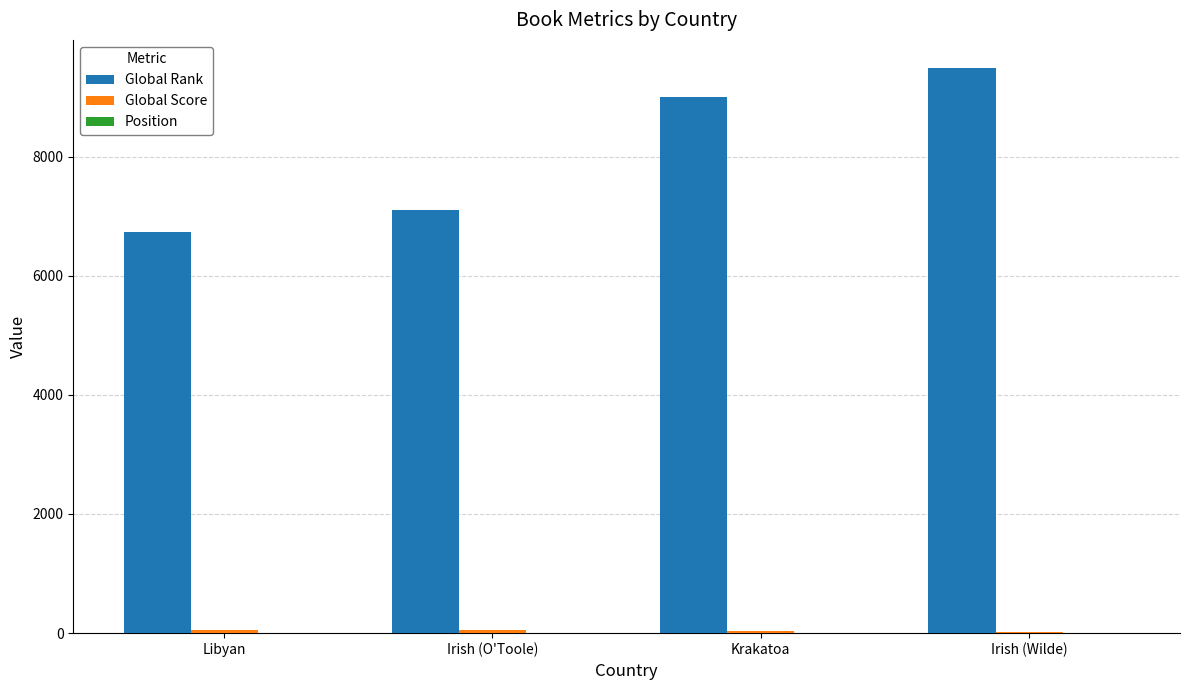

Does the chart contain stacked bars?

No